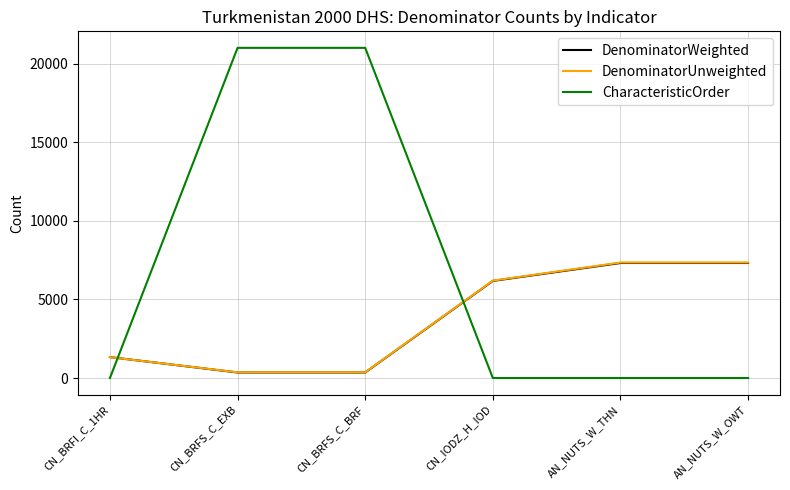

True or false: DenominatorUnweighted has a value of 10273 at CN_IODZ_H_IOD.

False